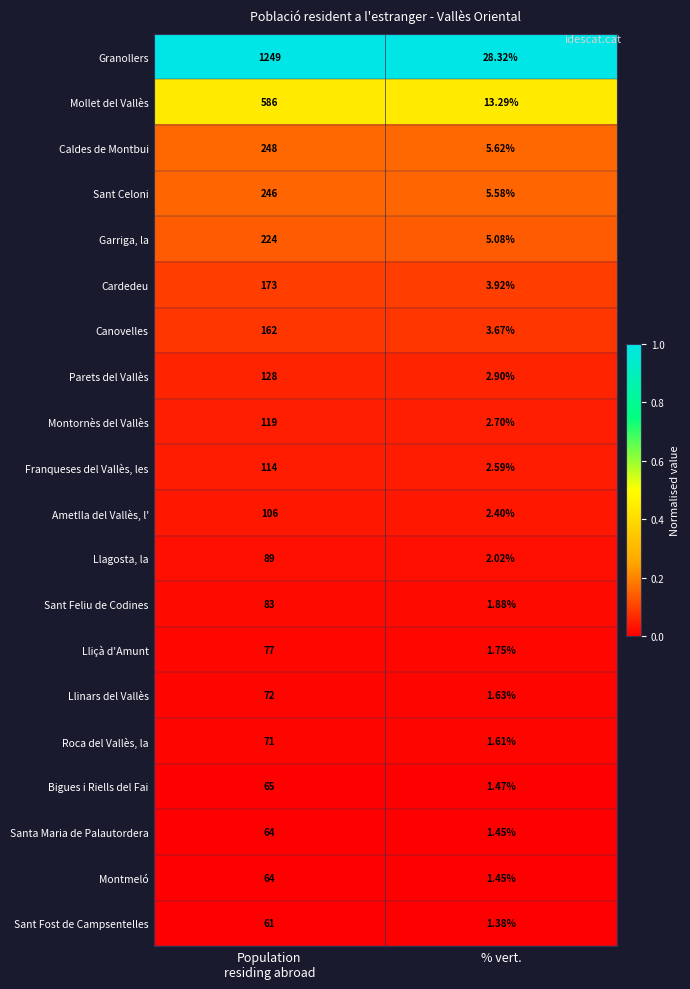

Which series has the widest spread of values?

Granollers